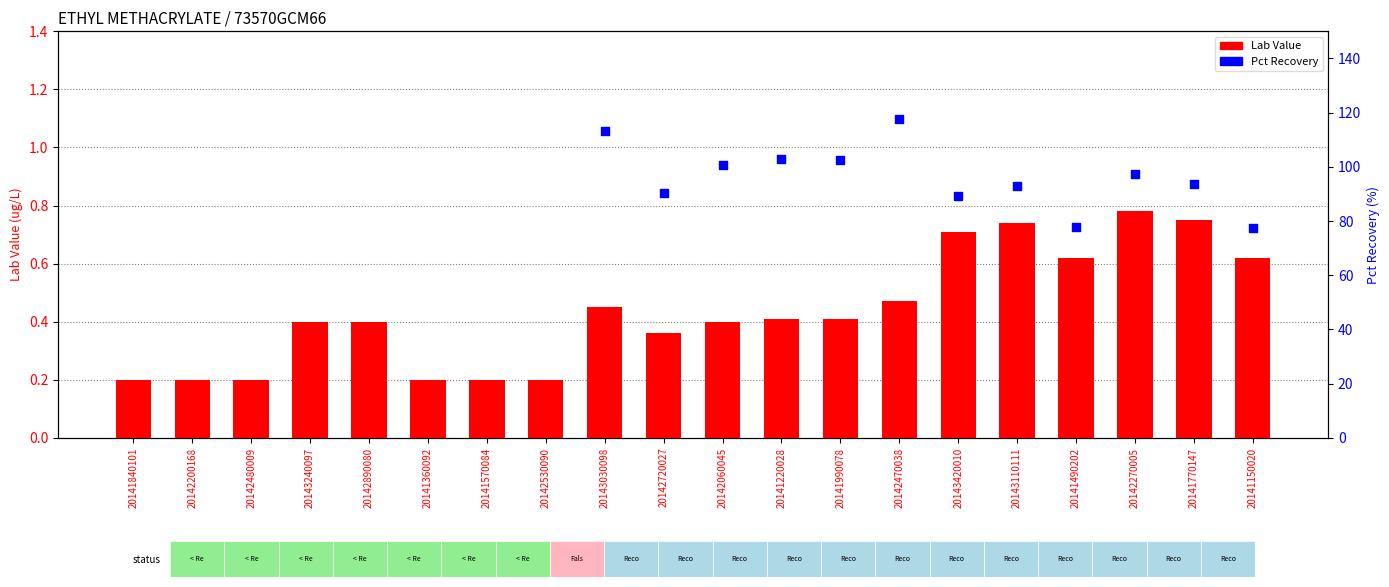

What is the change in value from 20141220028 to 20141150020?

+0.2